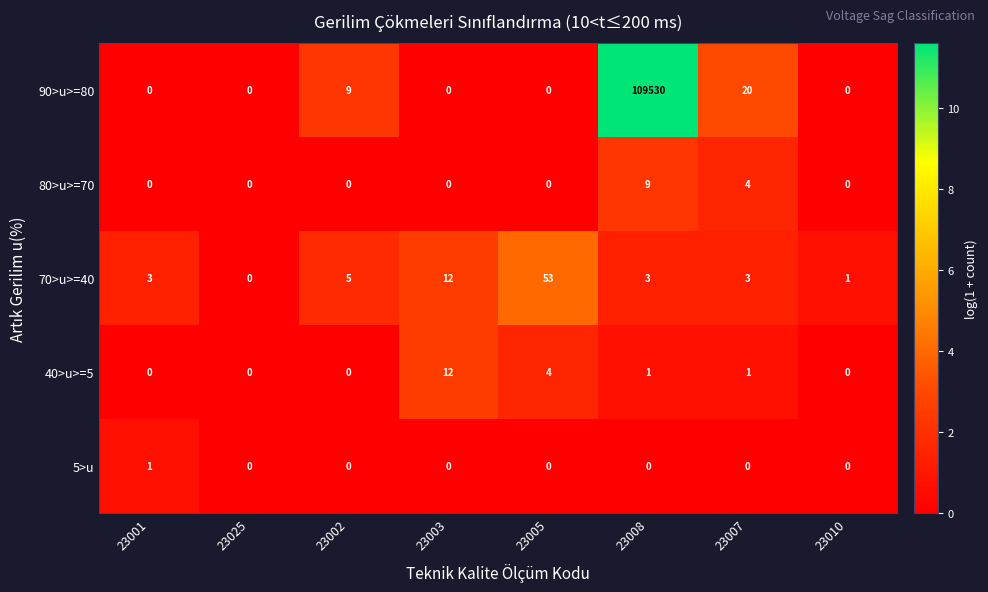

Is it true that 90>u>=80 equals 9 at 23002?

True